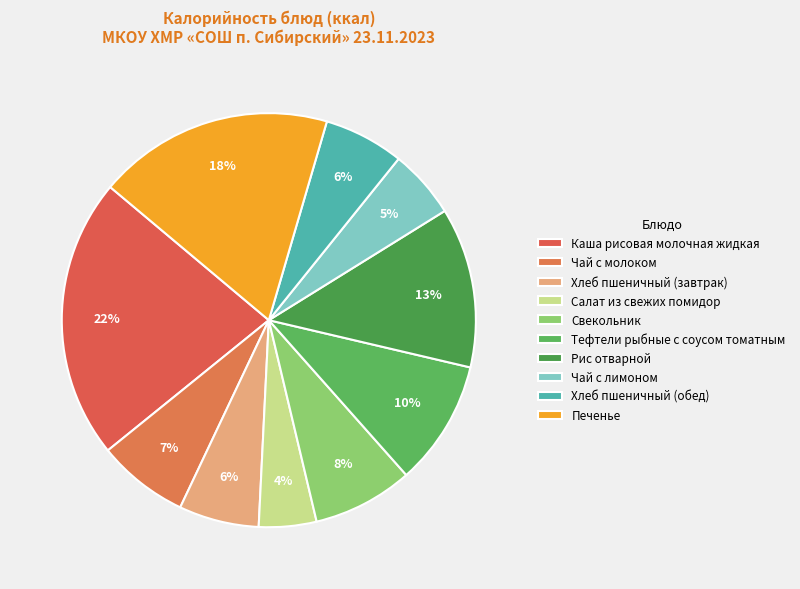

Count the number of slices in the pie.

10